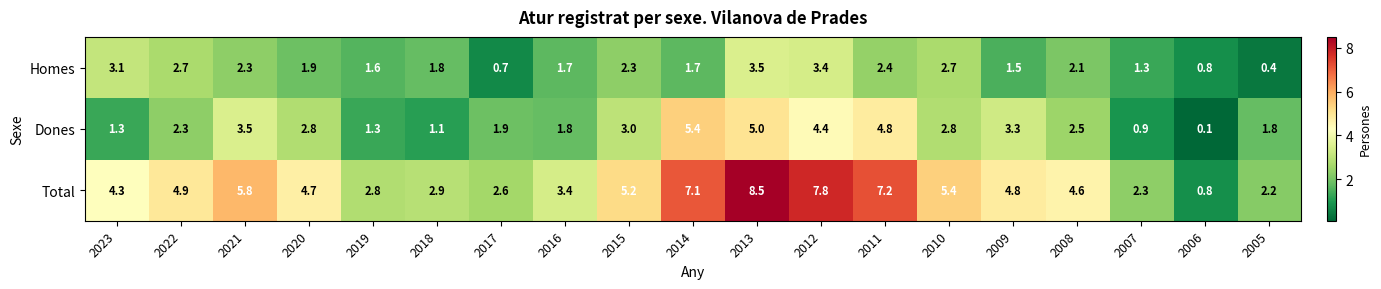

The Dones series shows 3.9 at 2020. True or false?

False